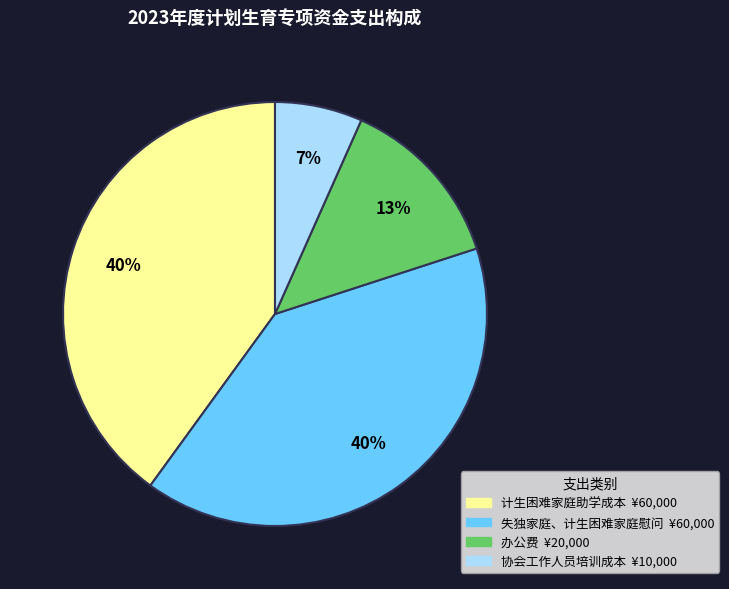

True or false: 计生困难家庭助学成本 accounts for 27% of the total.

False